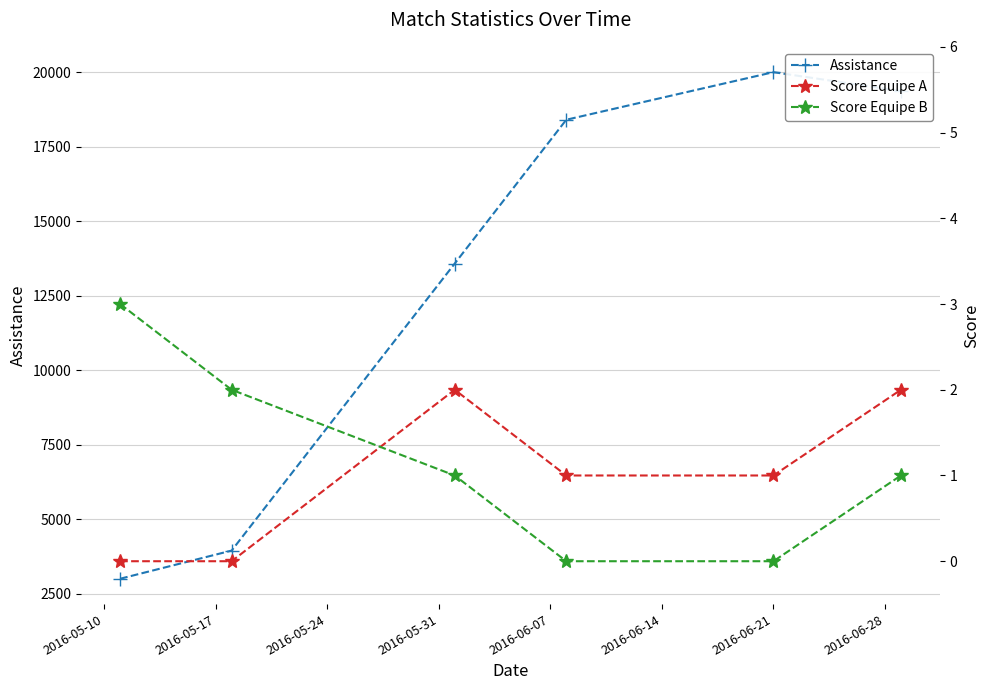

What is the greatest value displayed?

20011